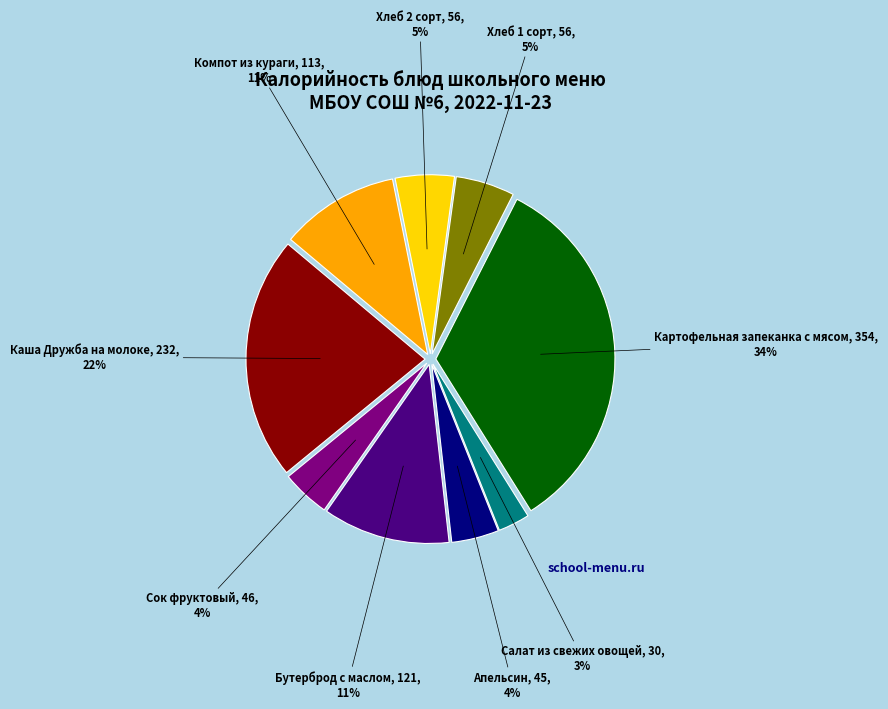

Which category has the biggest portion of the pie?

Картофельная запеканка с мясом